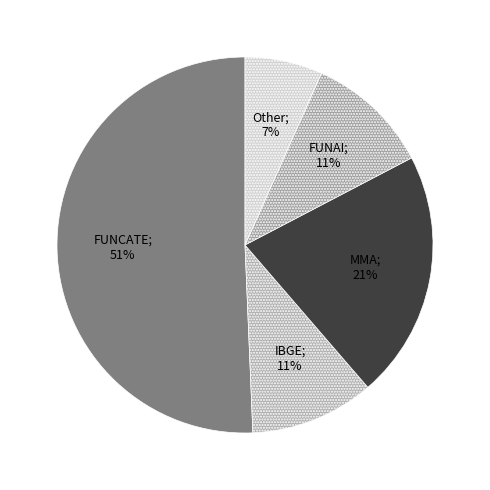

Count the number of slices in the pie.

5